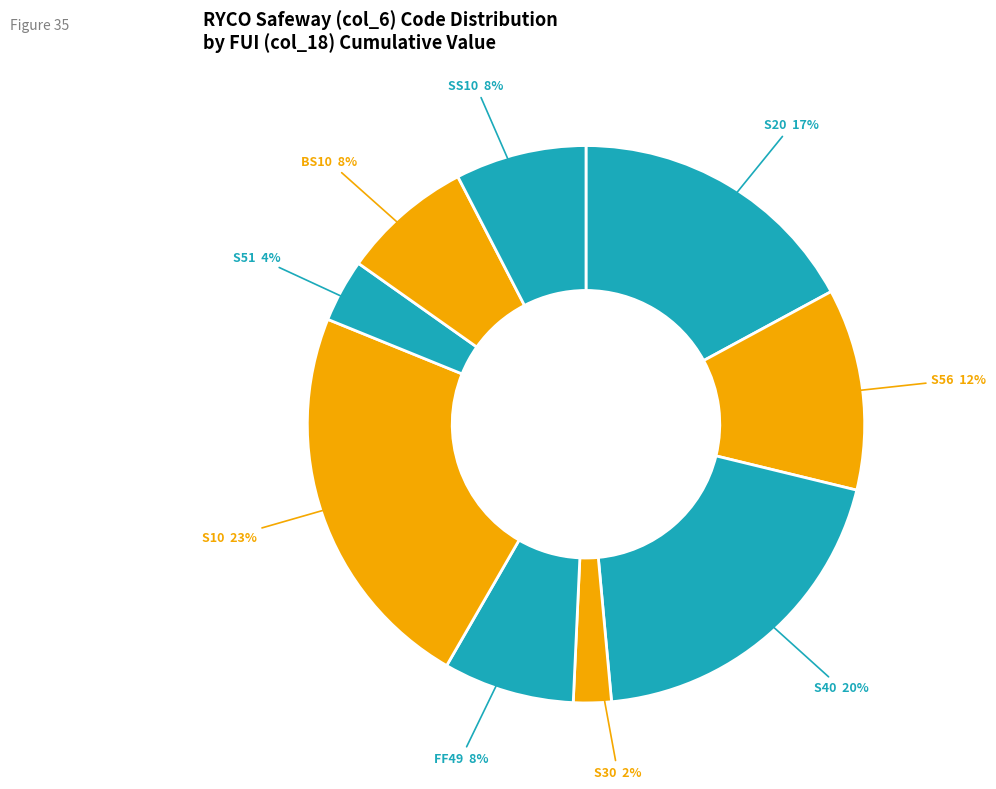

Is it true that SS10 is 8% of the pie?

True